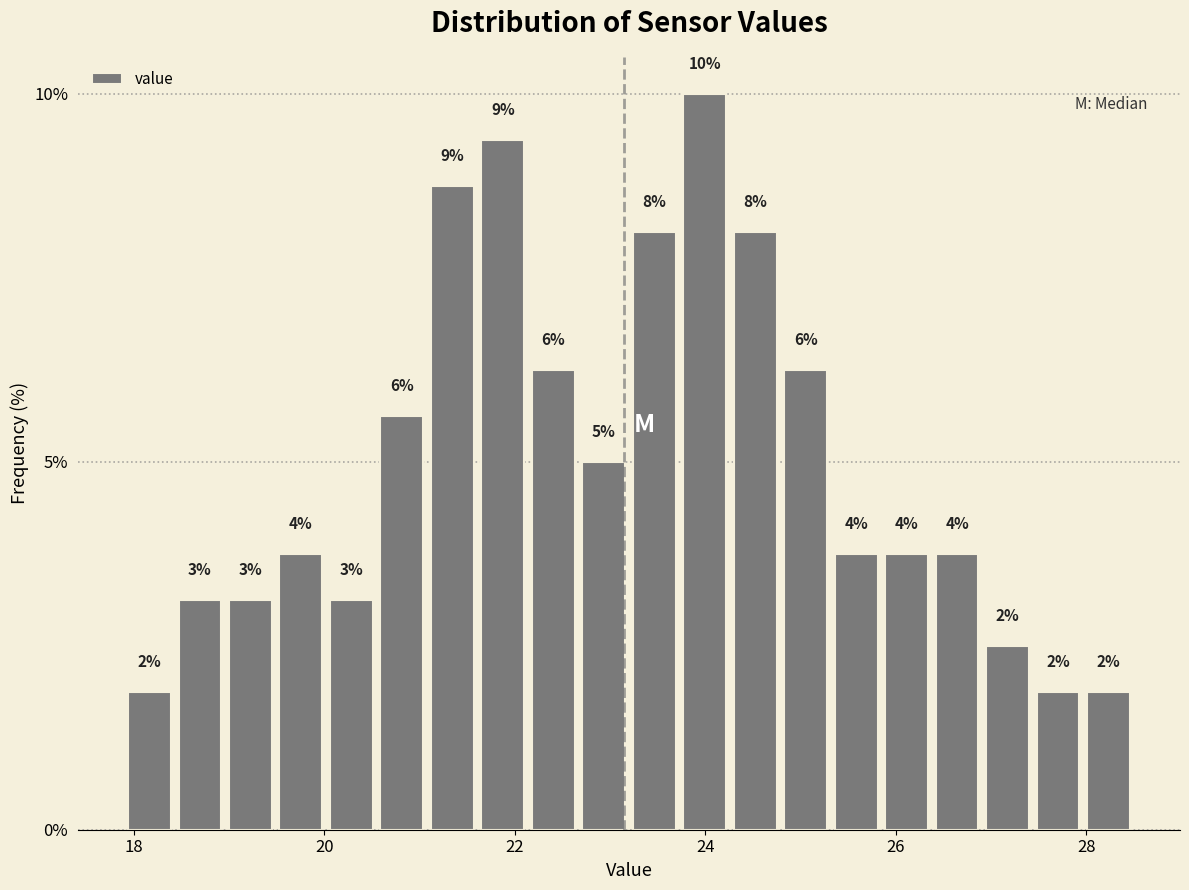

Around what value on the x-axis is the tallest bar? Give the approximate position of its centre, as read against the axis.

24.0